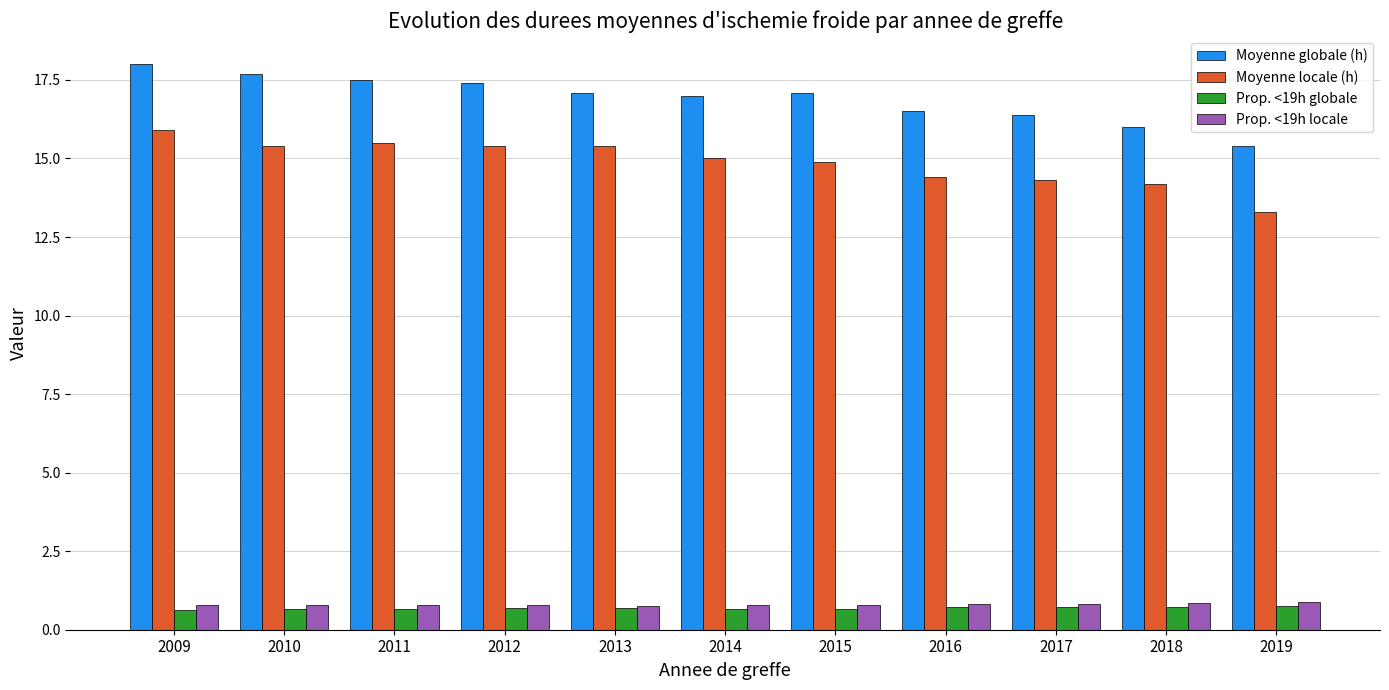

What is the difference between the Moyenne locale (h) values at 2010 and 2014?

0.4